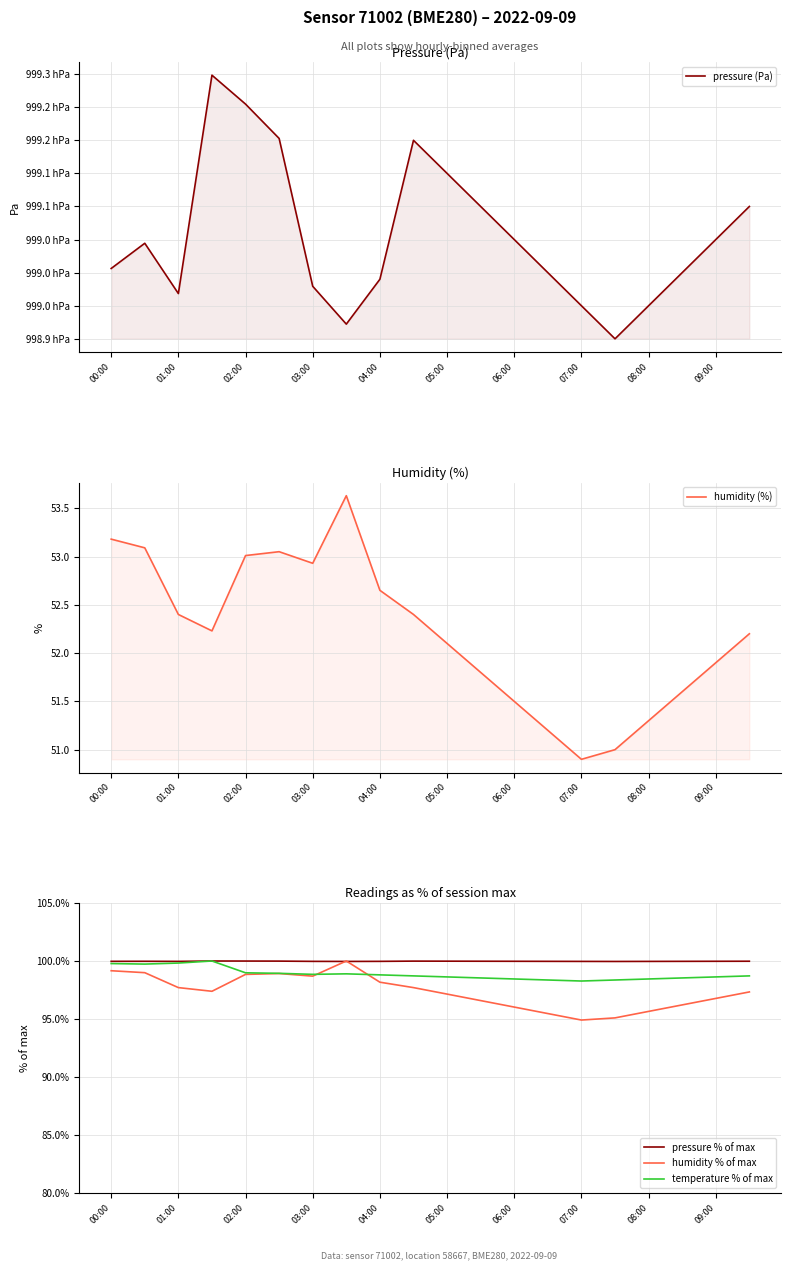

What is the maximum value for humidity (%)?

53.6